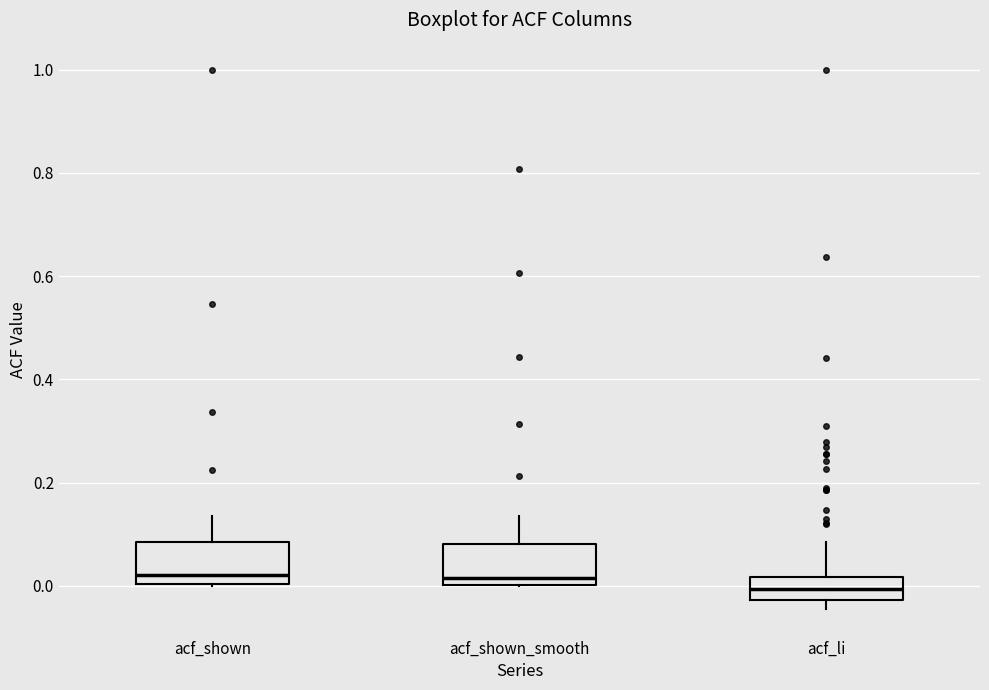

Reading left to right, transcribe this box plot: for each box, give where its median line is, the range the box spans, and where its two whiskers end, as read against the y-axis. The values are not printed on the chart, so give them approximately, as read against the axis.

acf_shown: median 0.02, box 0.00 to 0.08, whiskers 0.00 to 0.14
acf_shown_smooth: median 0.02, box 0.00 to 0.08, whiskers 0.00 to 0.14
acf_li: median 0.00, box -0.02 to 0.02, whiskers -0.04 to 0.08